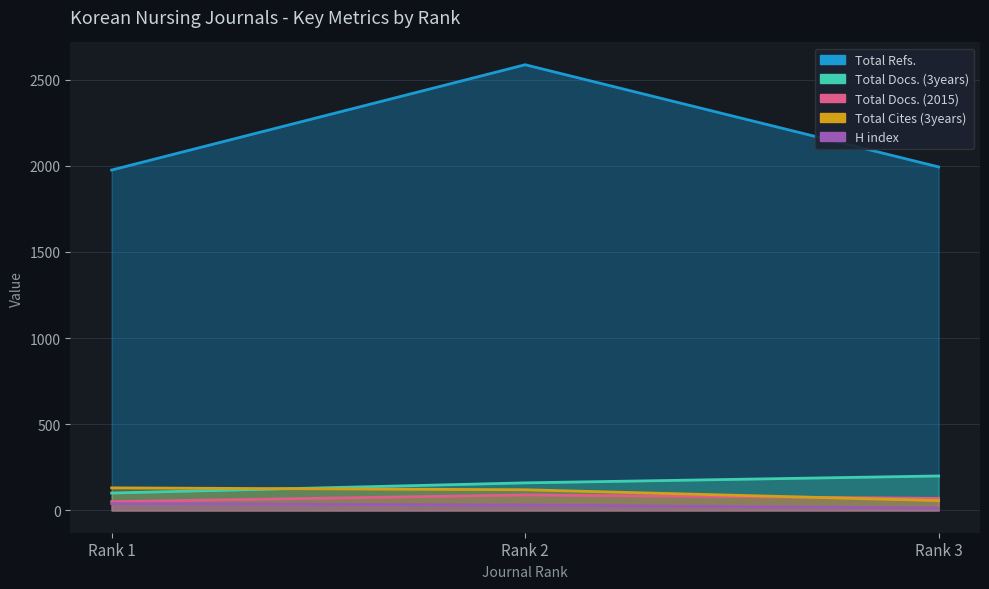

What is the difference between the Total Docs. (2015) values at Rank 2 and Rank 3?

20